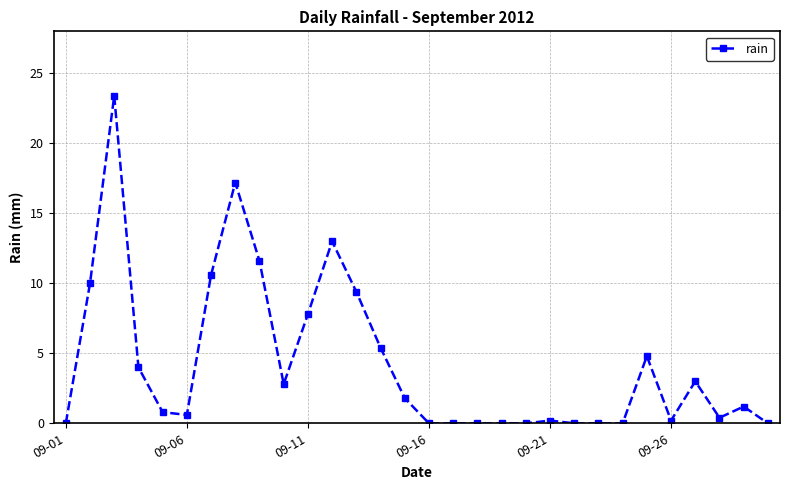

What is the value of the 14th point from the left?

5.4